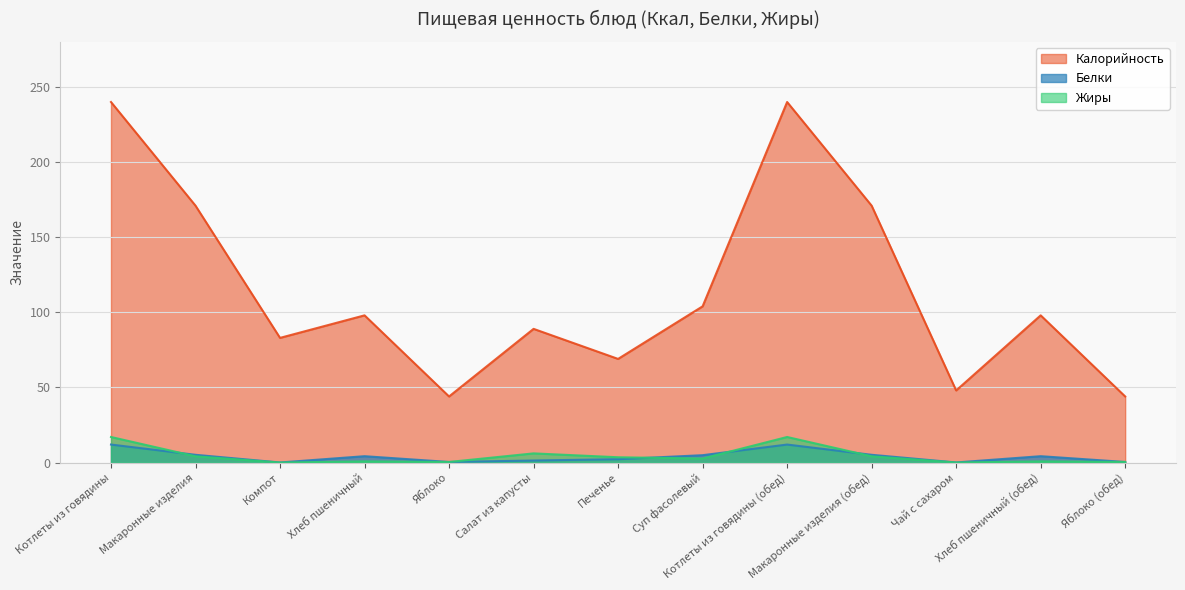

What is the spread (max minus min) of values at Яблоко?

43.6